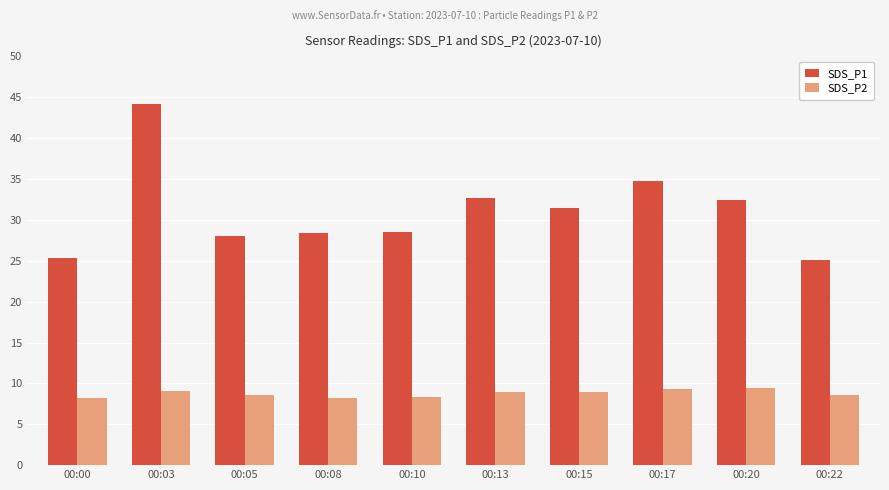

At which category is the sum across all series the highest?

00:03